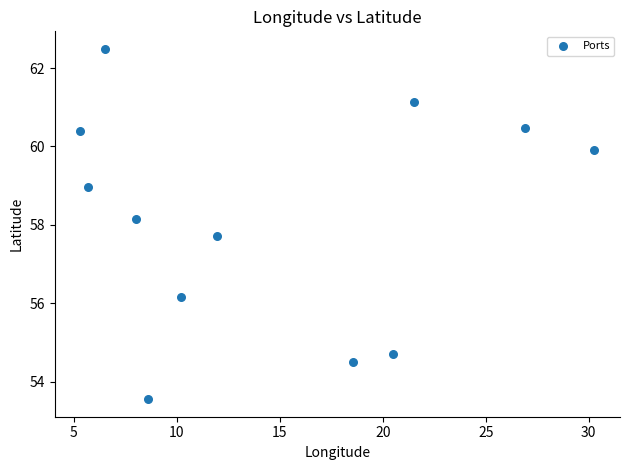

What Y value in the scatter plot is closest to 58?

58.2